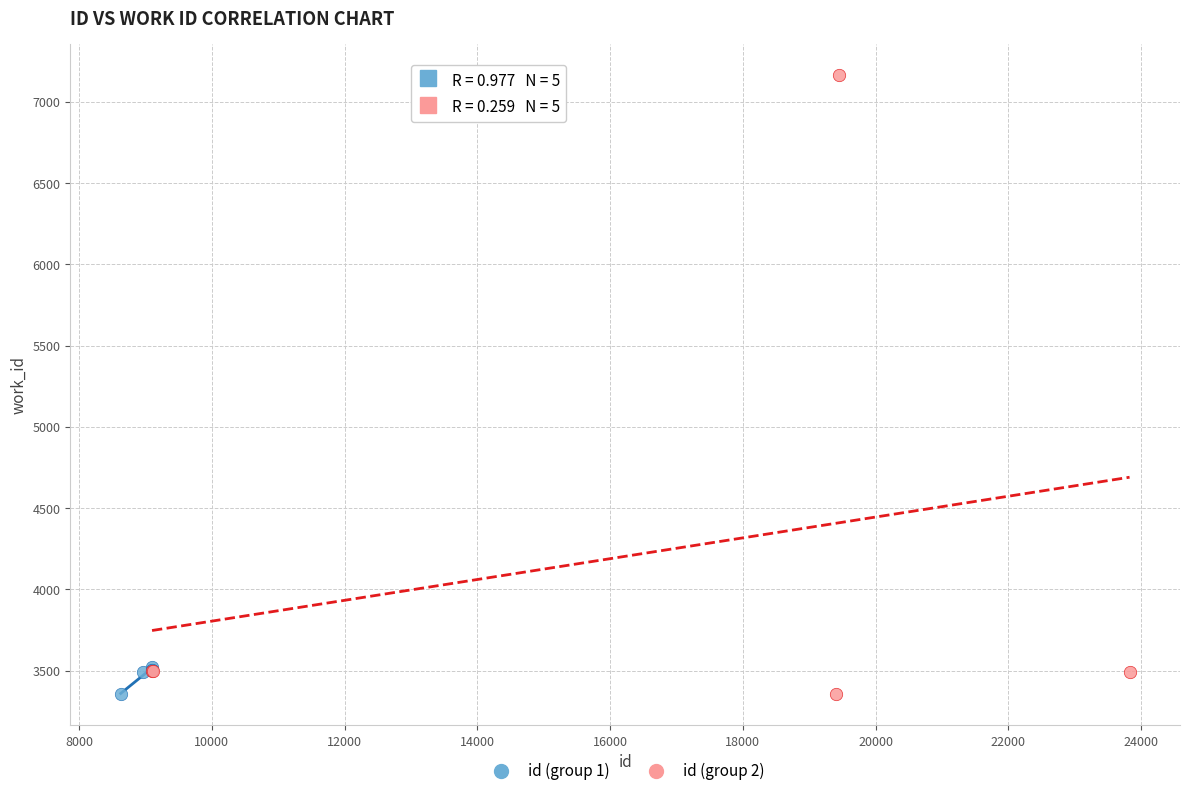

Which series reaches the maximum Y coordinate?

id (group 2)